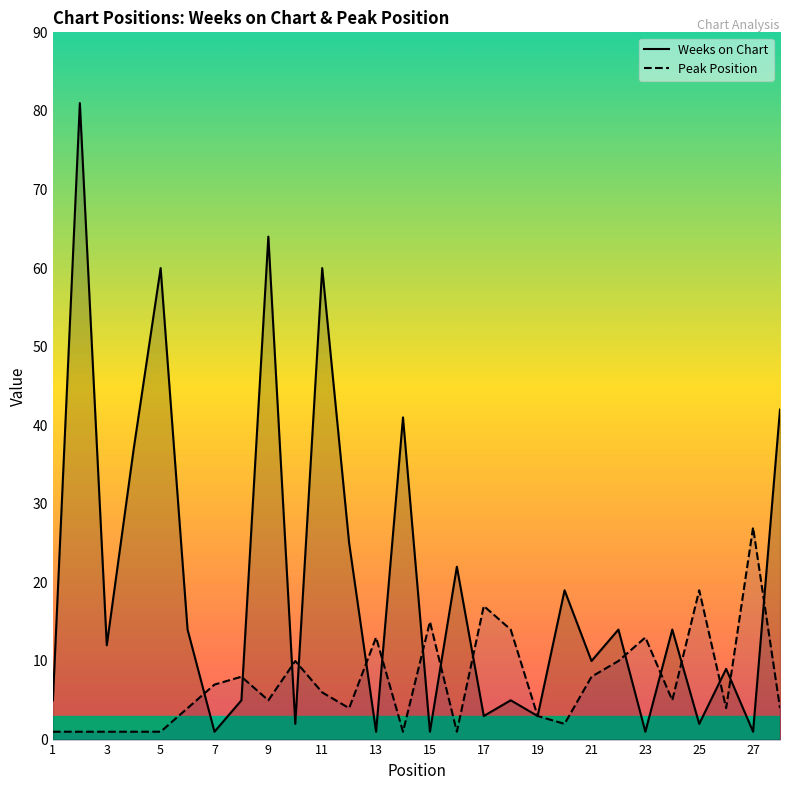

Is the value of Peak Position at 19 greater than the value of Weeks on Chart at 9?

No